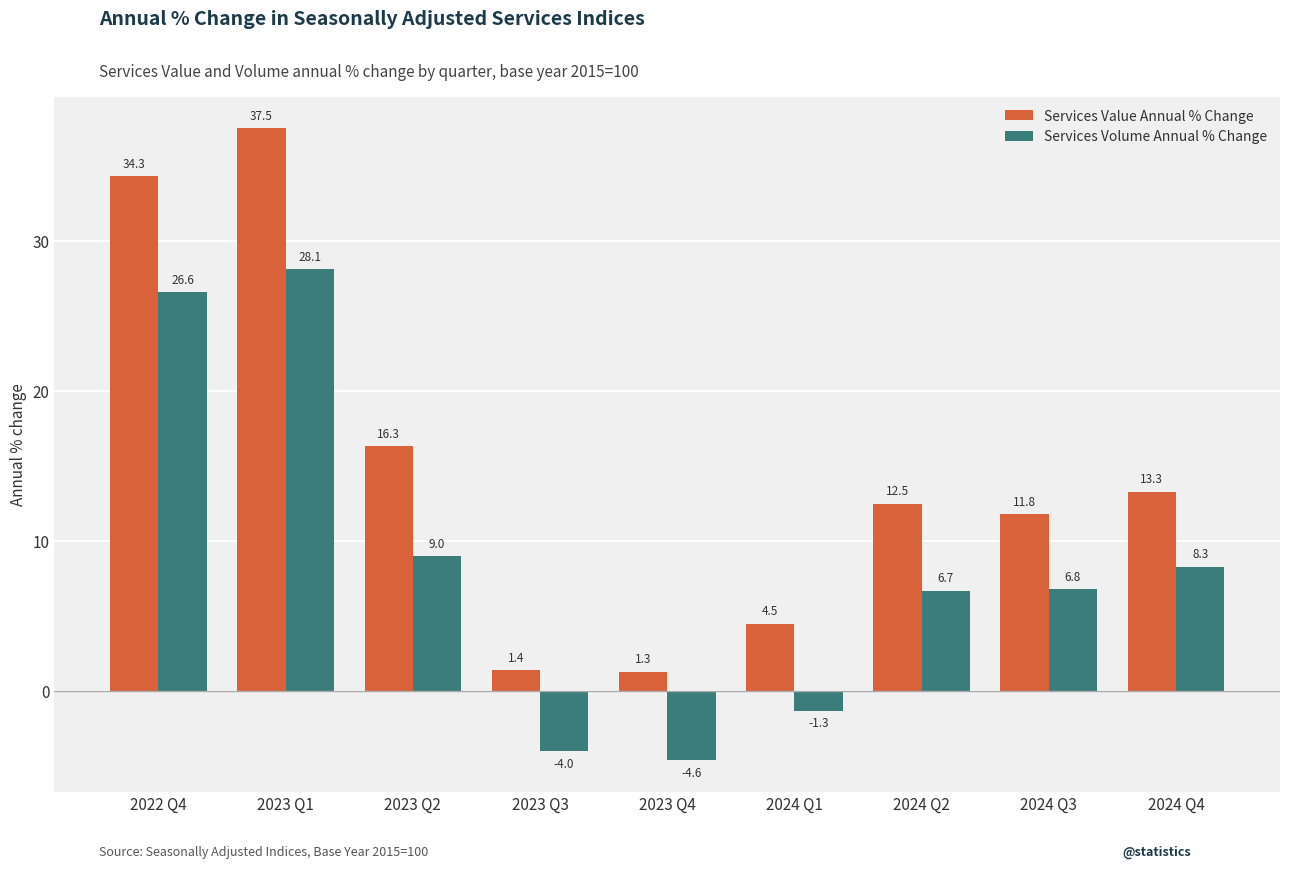

List the labels in order of Services Volume Annual % Change value, largest first.

2023 Q1, 2022 Q4, 2023 Q2, 2024 Q4, 2024 Q3, 2024 Q2, 2024 Q1, 2023 Q3, 2023 Q4